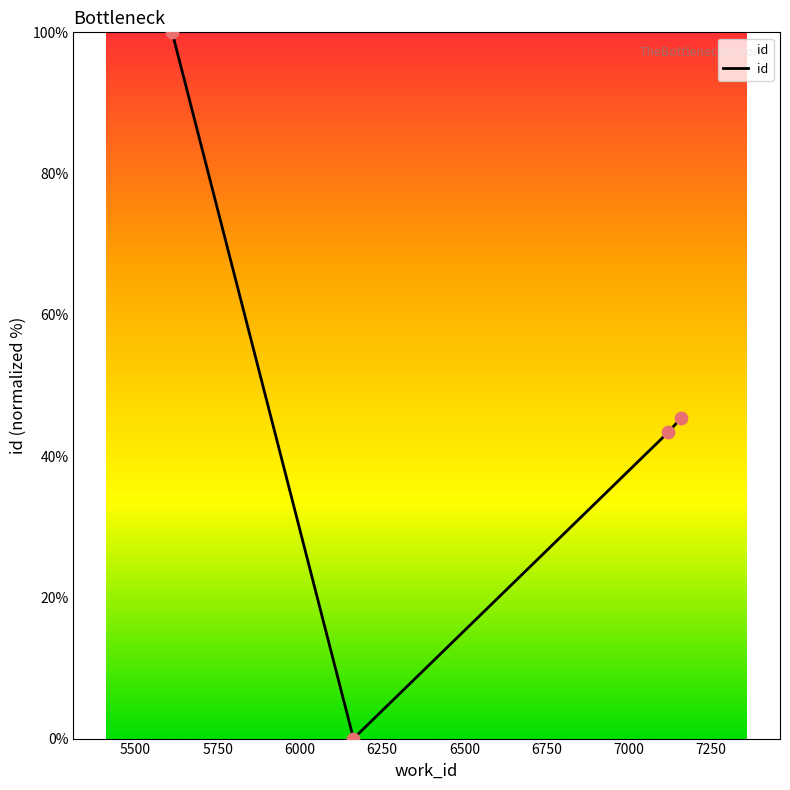

True or false: there are more than 1 points higher than both neighbors.

False